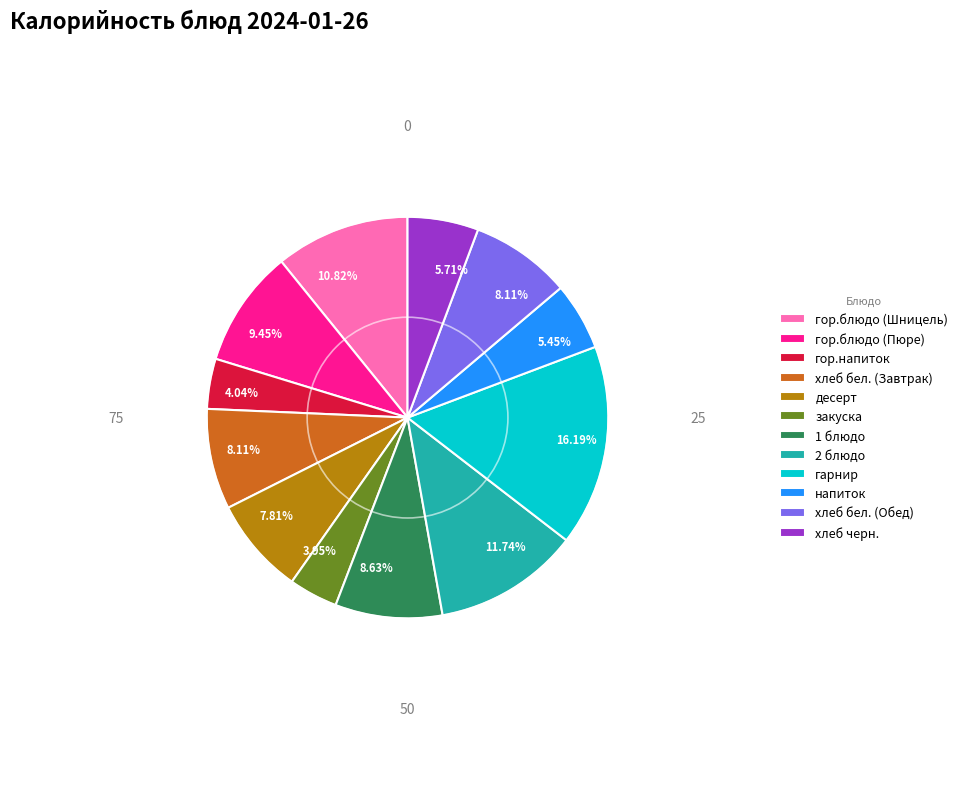

To the nearest percent, what is the combined percentage of закуска and 2 блюдо?

16%